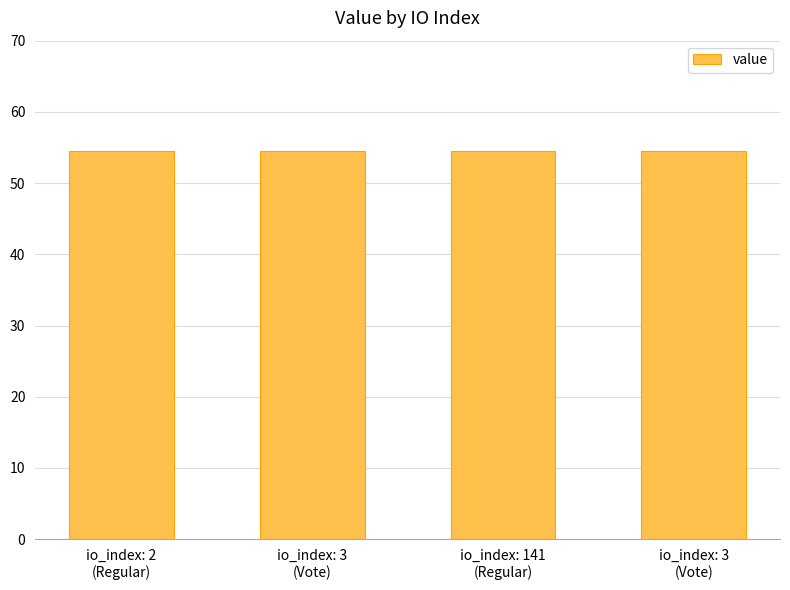

What is the label of the 4th bar from the left?

io_index: 3
(Vote)